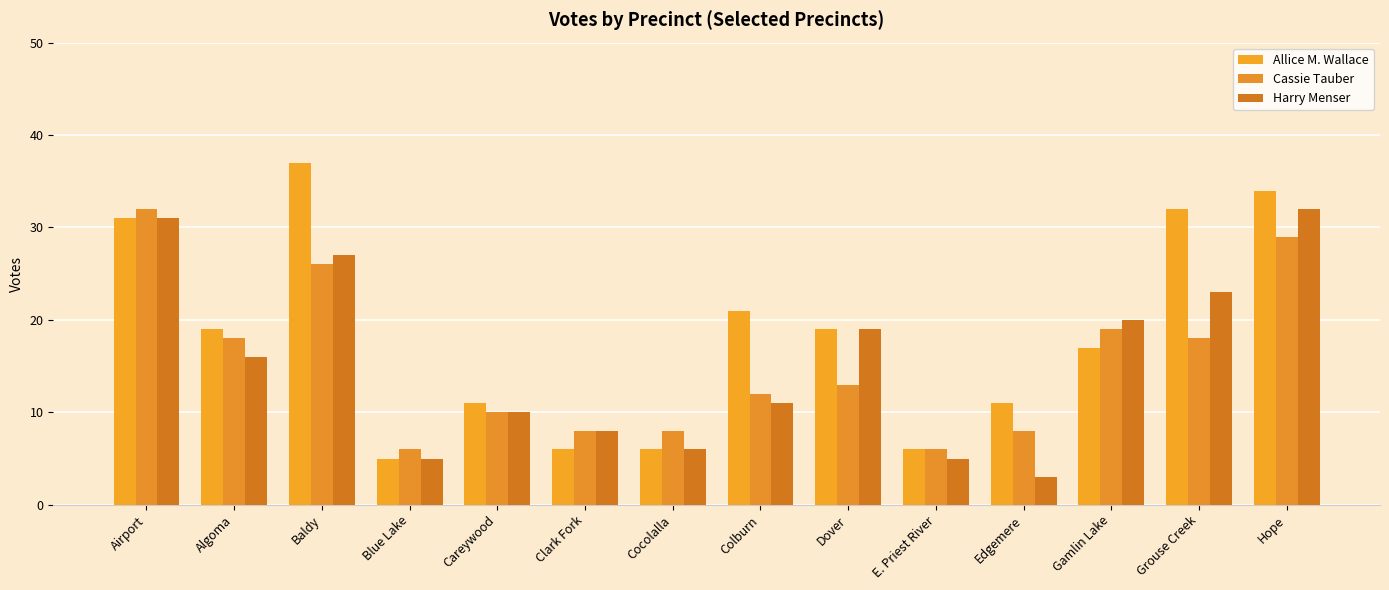

Which category has the lowest value across all series?

Edgemere